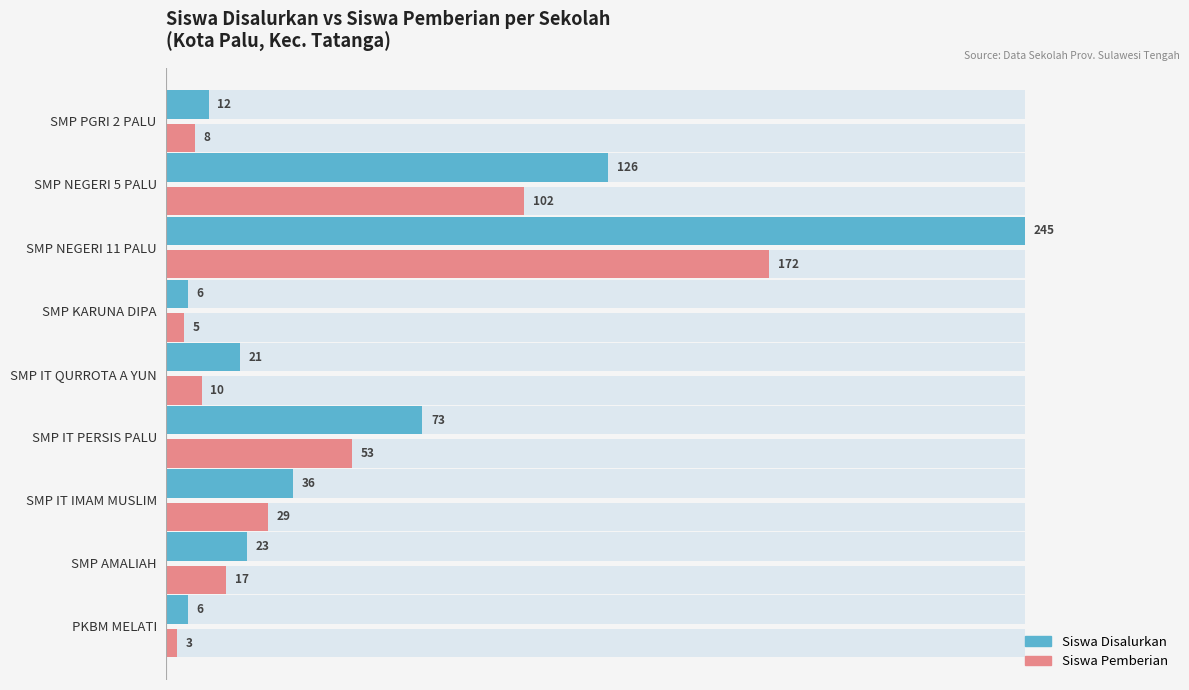

Which series has the largest range (max minus min)?

Siswa Disalurkan